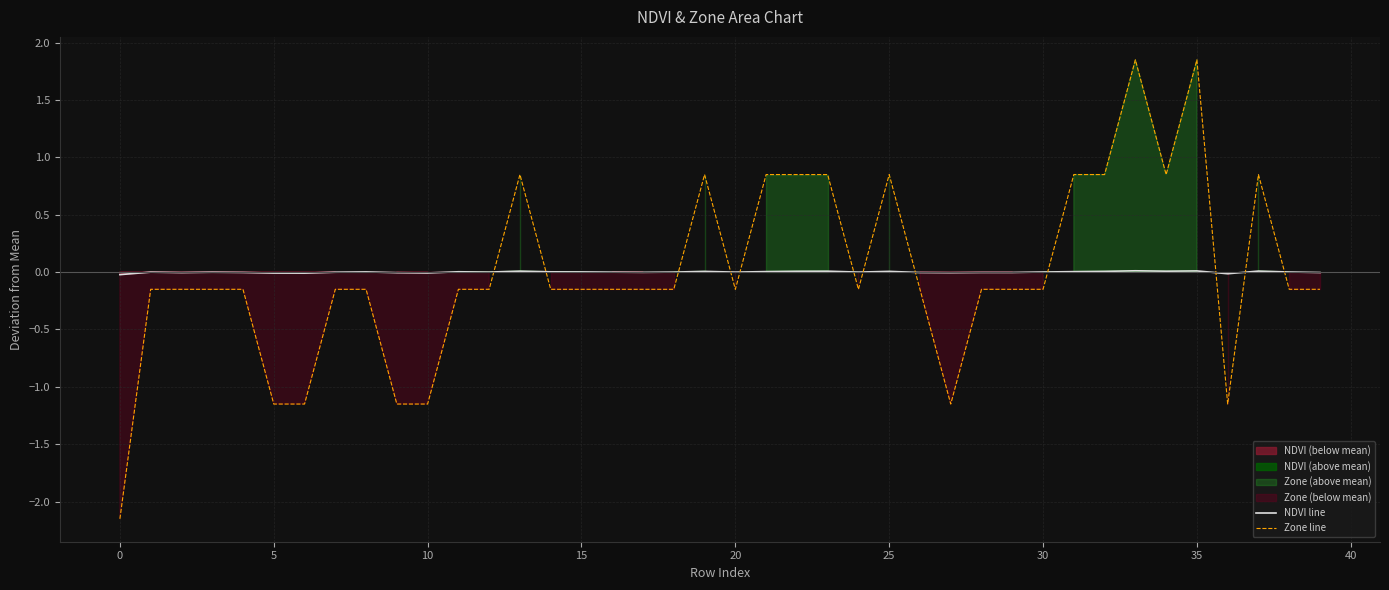

The value of NDVI line at 0 is -0.0. True or false?

True